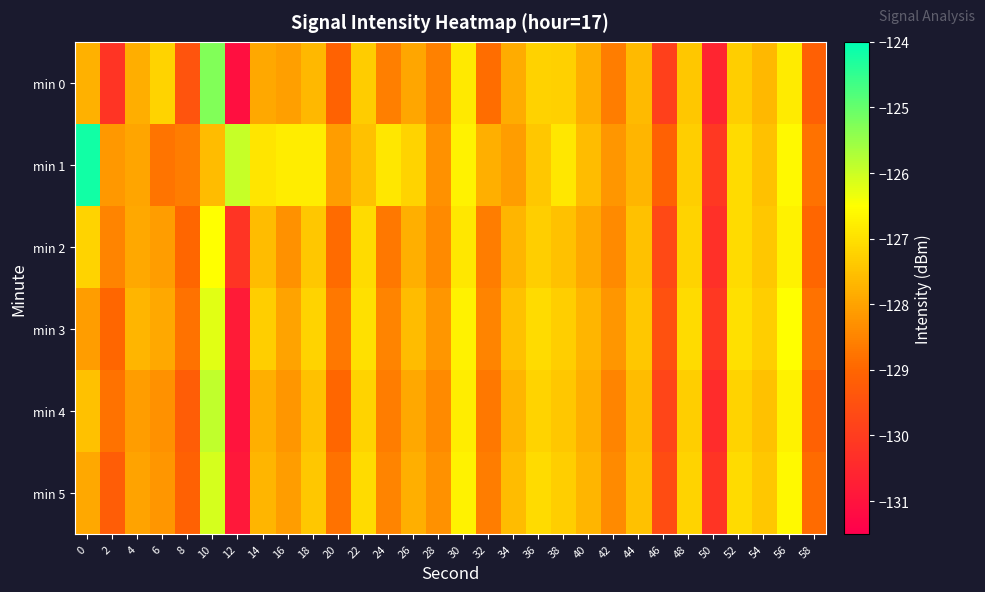

Which series has the largest total across all categories?

min 1